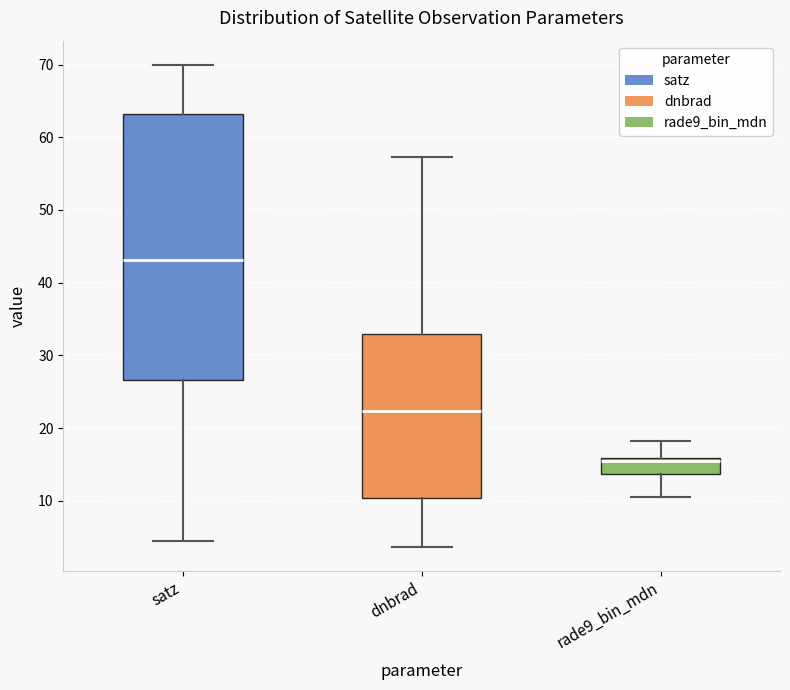

Reading left to right, transcribe this box plot: for each box, give where its median line is, the range the box spans, and where its two whiskers end, as read against the y-axis. The values are not printed on the chart, so give them approximately, as read against the axis.

satz: median 43, box 27 to 63, whiskers 5 to 70
dnbrad: median 22, box 10 to 33, whiskers 4 to 57
rade9_bin_mdn: median 15, box 14 to 16, whiskers 11 to 18